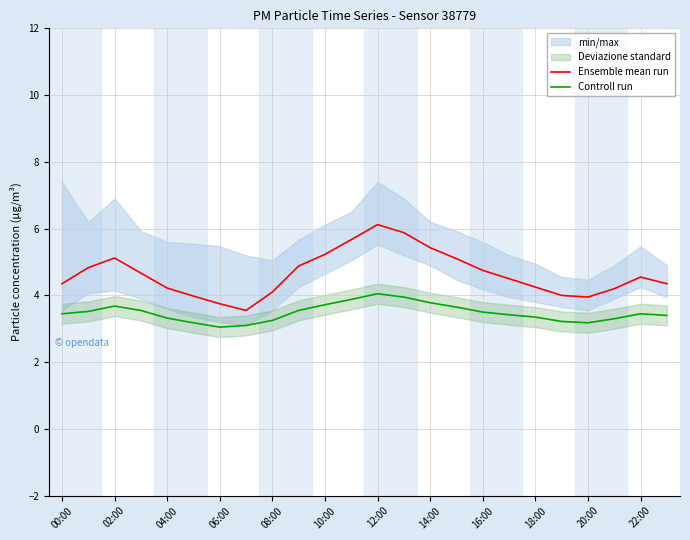

What is the difference between the Controll run values at 20:00 and 00:00?

0.3